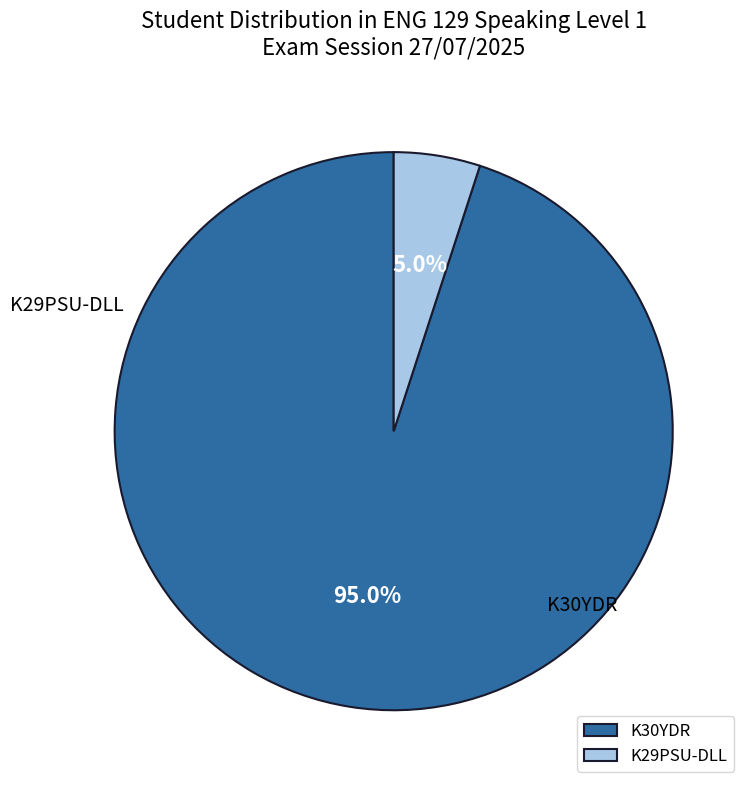

Combined, what portion of the pie is K30YDR and K29PSU-DLL?

100.0%